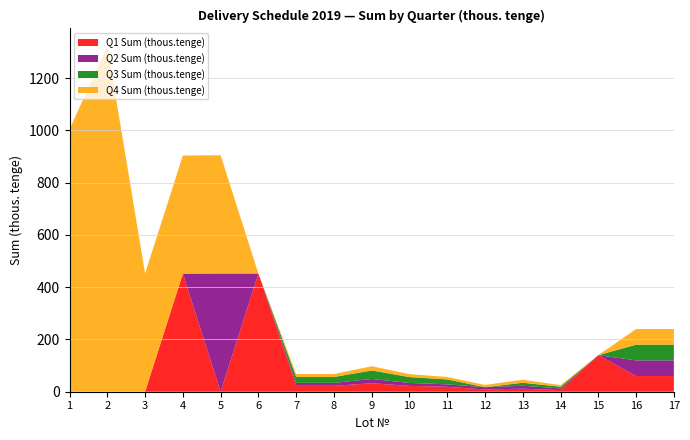

Reading left to right, extract all data points from this chart.

Q1 Sum (thous.tenge): 1=0.0	2=0.0	3=0.0	4=452.0	5=0.0	6=452.5	7=22.5	8=22.5	9=32.5	10=22.4	11=18.8	12=8.6	13=11.5	14=6.3	15=140.0	16=60.0	17=60.0
Q2 Sum (thous.tenge): 1=0.0	2=0.0	3=0.0	4=0.0	5=452.5	6=0.0	7=11.3	8=11.3	9=16.3	10=11.2	11=9.4	12=8.6	13=11.5	14=6.3	15=0.0	16=60.0	17=60.0
Q3 Sum (thous.tenge): 1=0.0	2=0.0	3=0.0	4=0.0	5=0.0	6=0.0	7=22.5	8=22.5	9=32.5	10=22.4	11=18.8	12=0.0	13=11.5	14=6.3	15=0.0	16=60.0	17=60.0
Q4 Sum (thous.tenge): 1=1004.0	2=1324.0	3=452.5	4=452.0	5=452.5	6=0.0	7=11.3	8=11.3	9=16.3	10=11.2	11=9.4	12=8.6	13=11.5	14=6.3	15=0.0	16=60.0	17=60.0